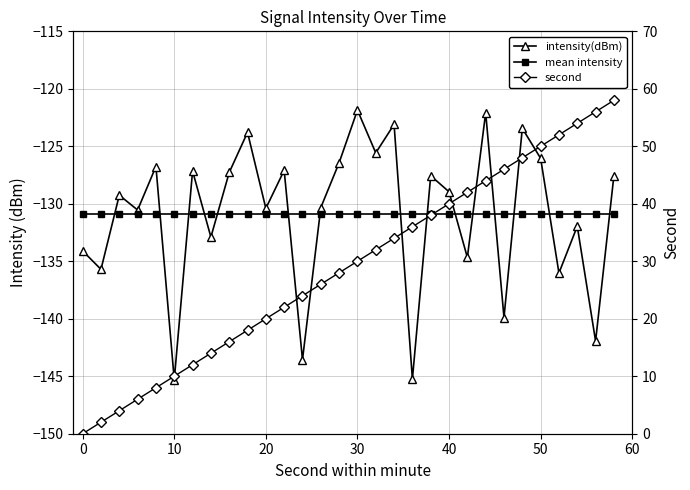

What is the average value of the second series?

29.0